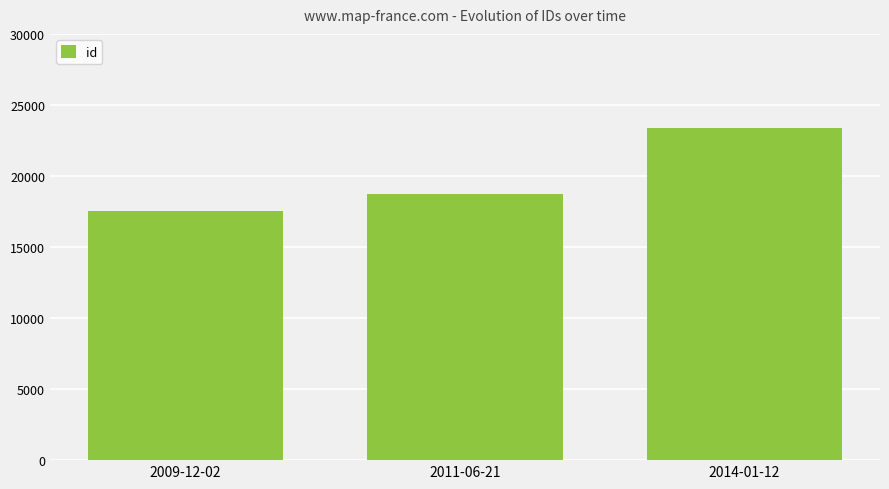

Which category has the highest value across all series?

2014-01-12